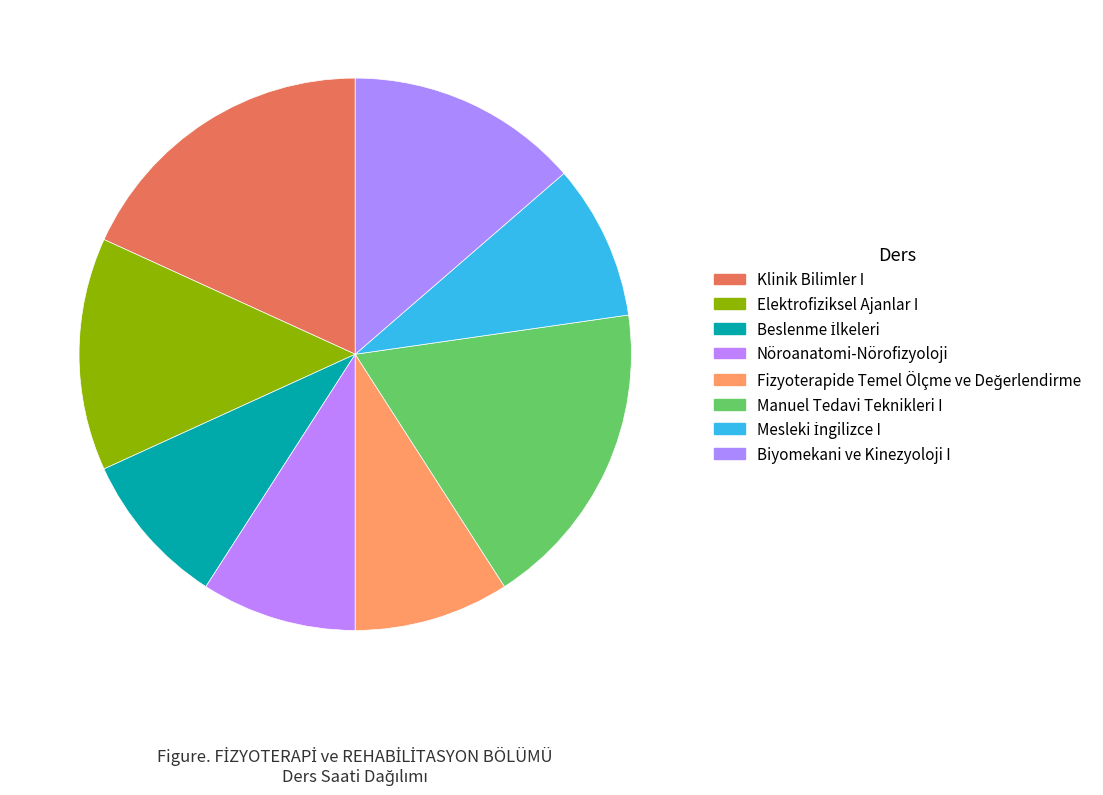

Combined, do Beslenme İlkeleri and Fizyoterapide Temel Ölçme ve Değerlendirme account for over 50%?

No